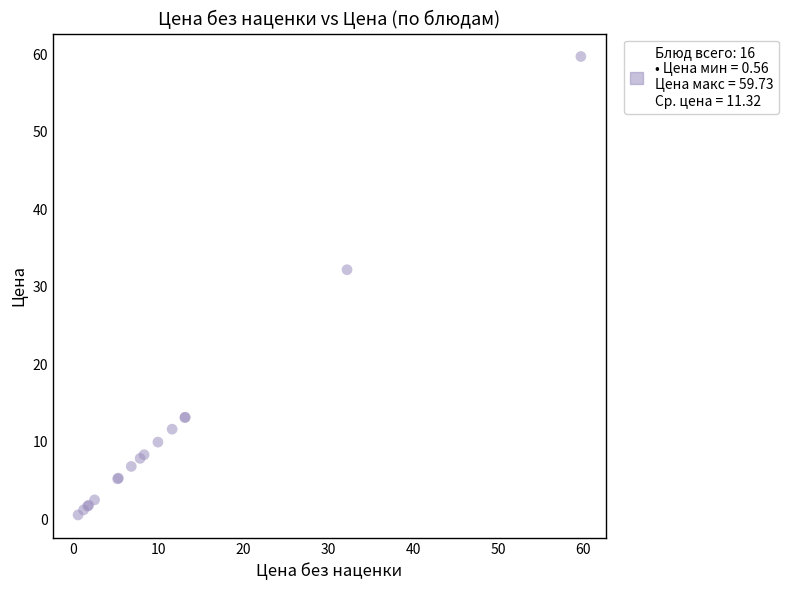

What Y value in the scatter plot is closest to 30?

32.2